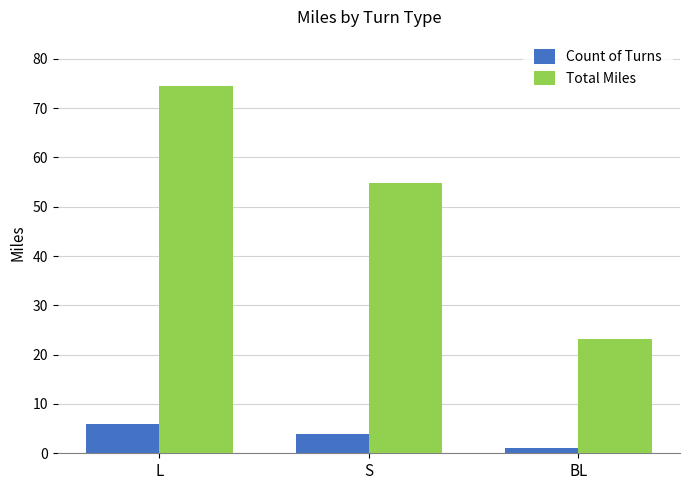

At which category does the chart reach its minimum across all series?

BL